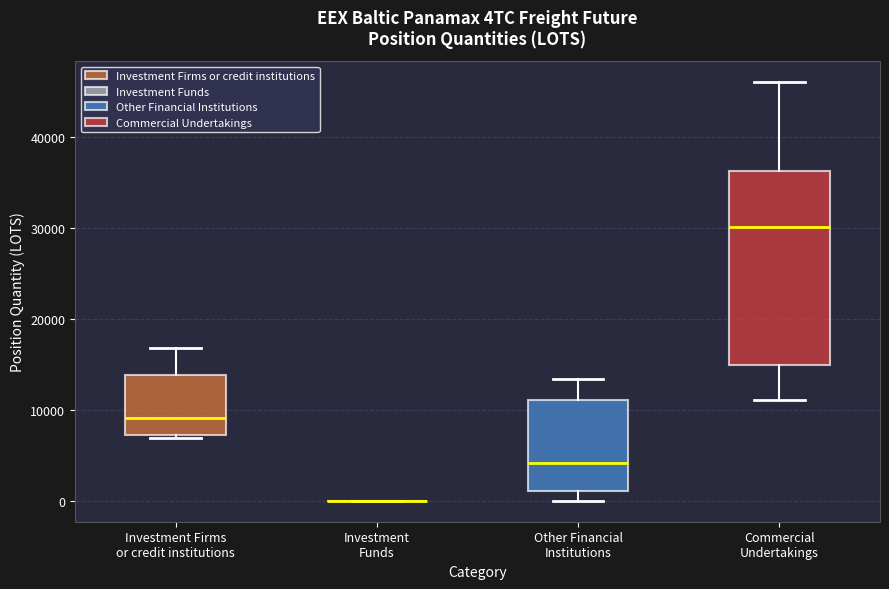

Where does the upper whisker of the box for Investment Firms or credit institutions end on the y-axis? The values are not printed on the chart, so give them approximately, as read against the axis.

17000